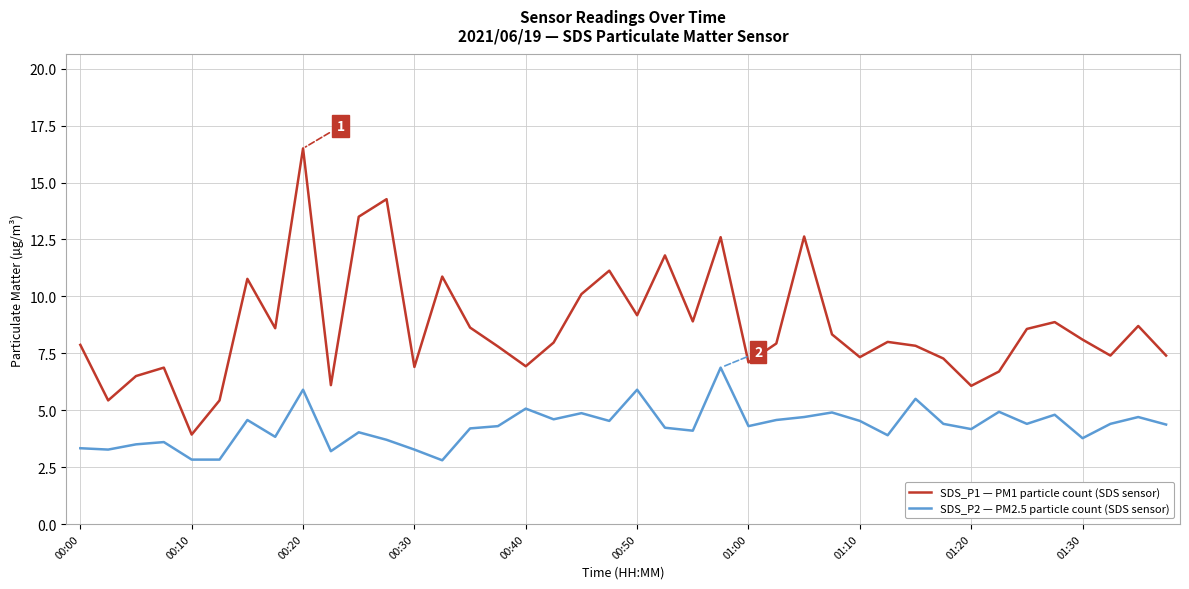

Which series has the largest total across all categories?

SDS_P1 — PM1 particle count (SDS sensor)